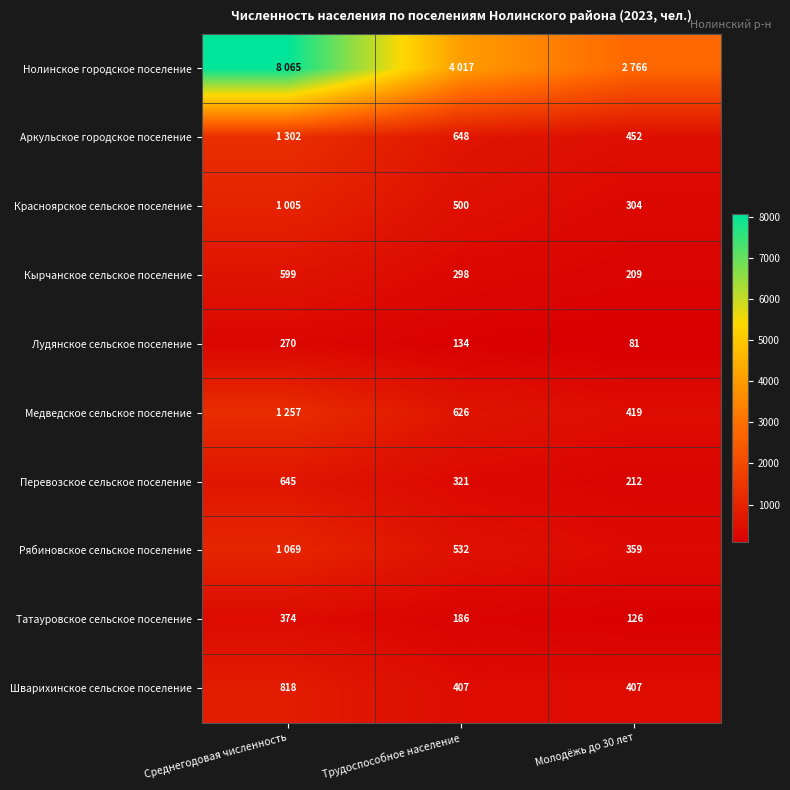

What is the sum of the Татауровское сельское поселение values at Трудоспособное население and Среднегодовая численность?

560